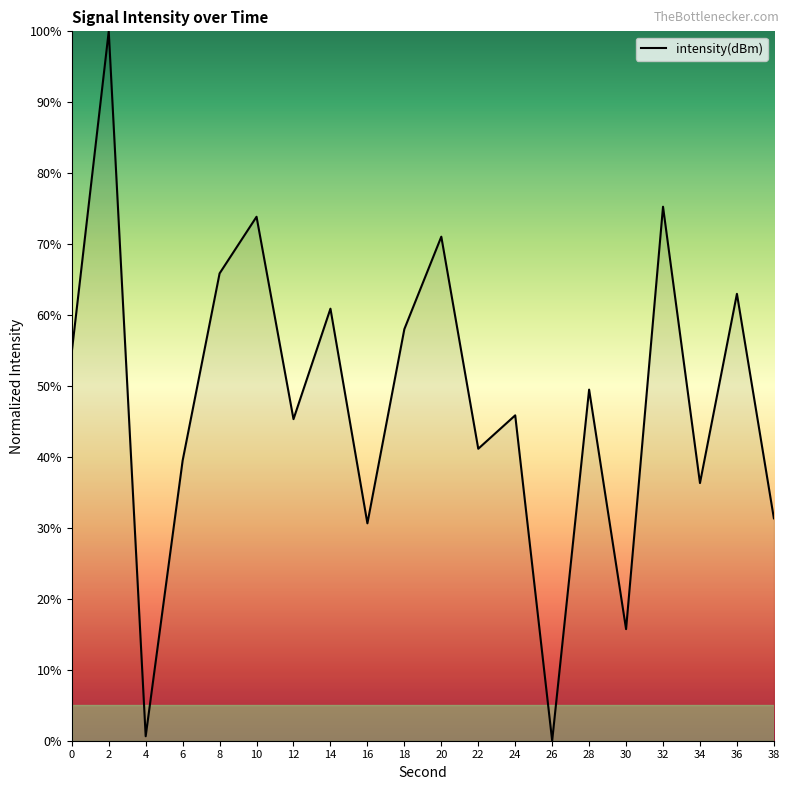

Reading left to right, extract all data points from this chart.

54.8	100.0	0.6	39.5	65.9	73.9	45.3	60.9	30.6	58.0	71.1	41.2	45.9	0.0	49.5	15.7	75.3	36.3	63.0	31.4